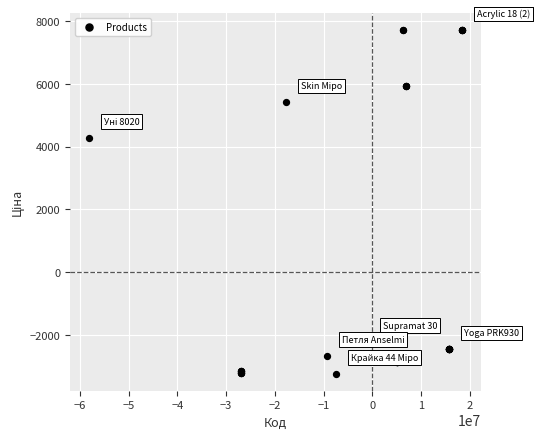

What Y value in the scatter plot is closest to 2237?

4279.0